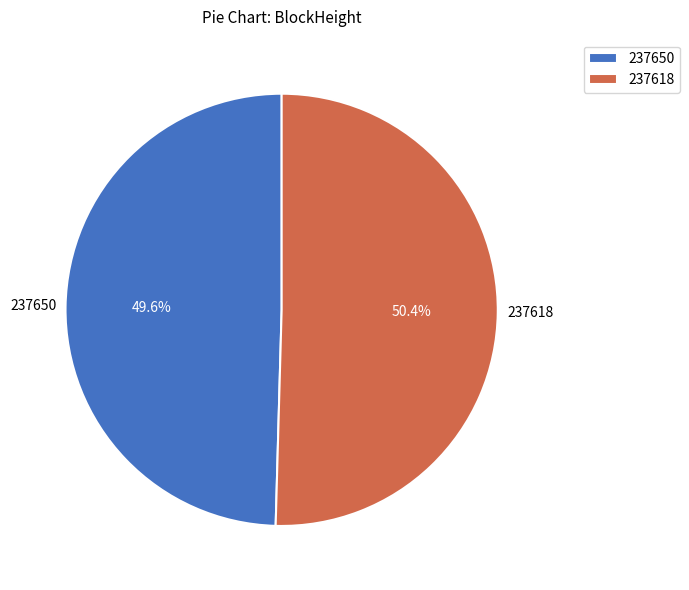

Rank the categories by value from highest to lowest.

237618, 237650